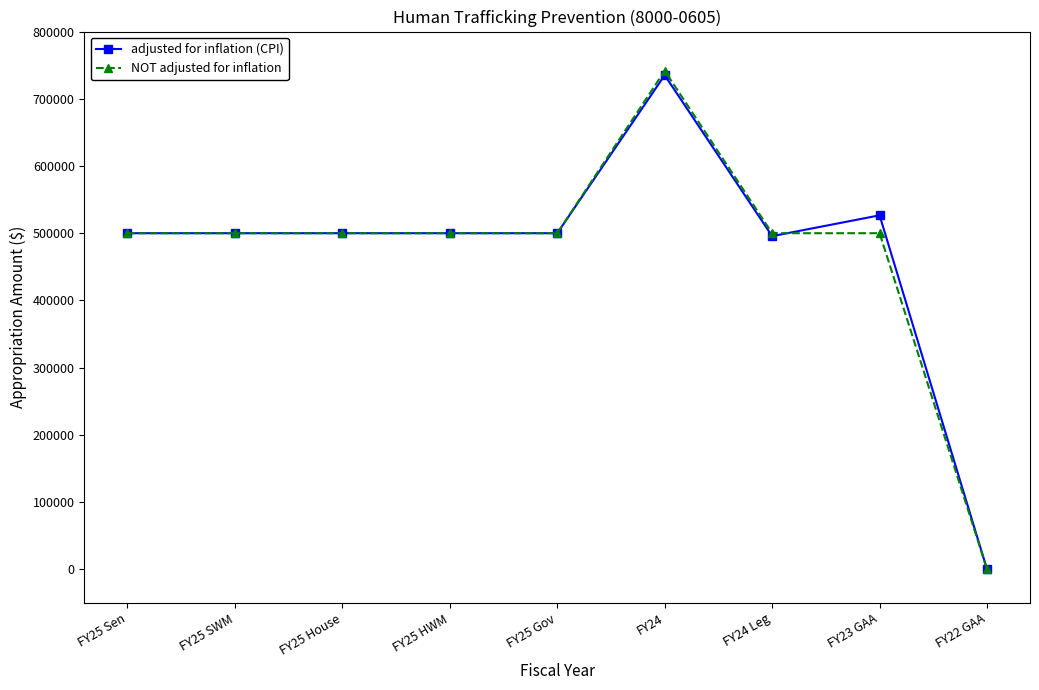

At which category is the sum across all series the highest?

FY24